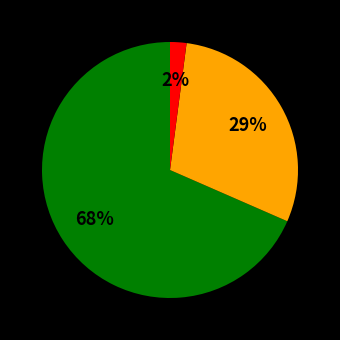

Is there a majority slice in this chart?

Yes